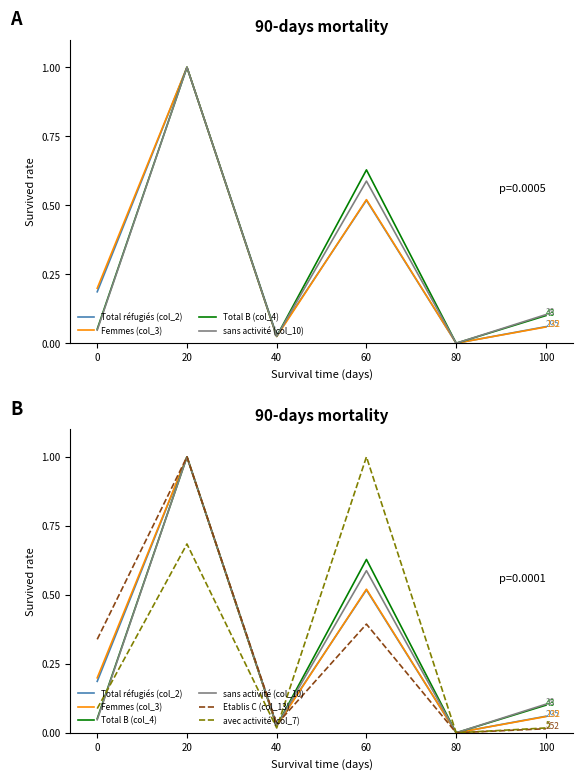

The sans activité (col_10) series shows 0.4 at 20. True or false?

False